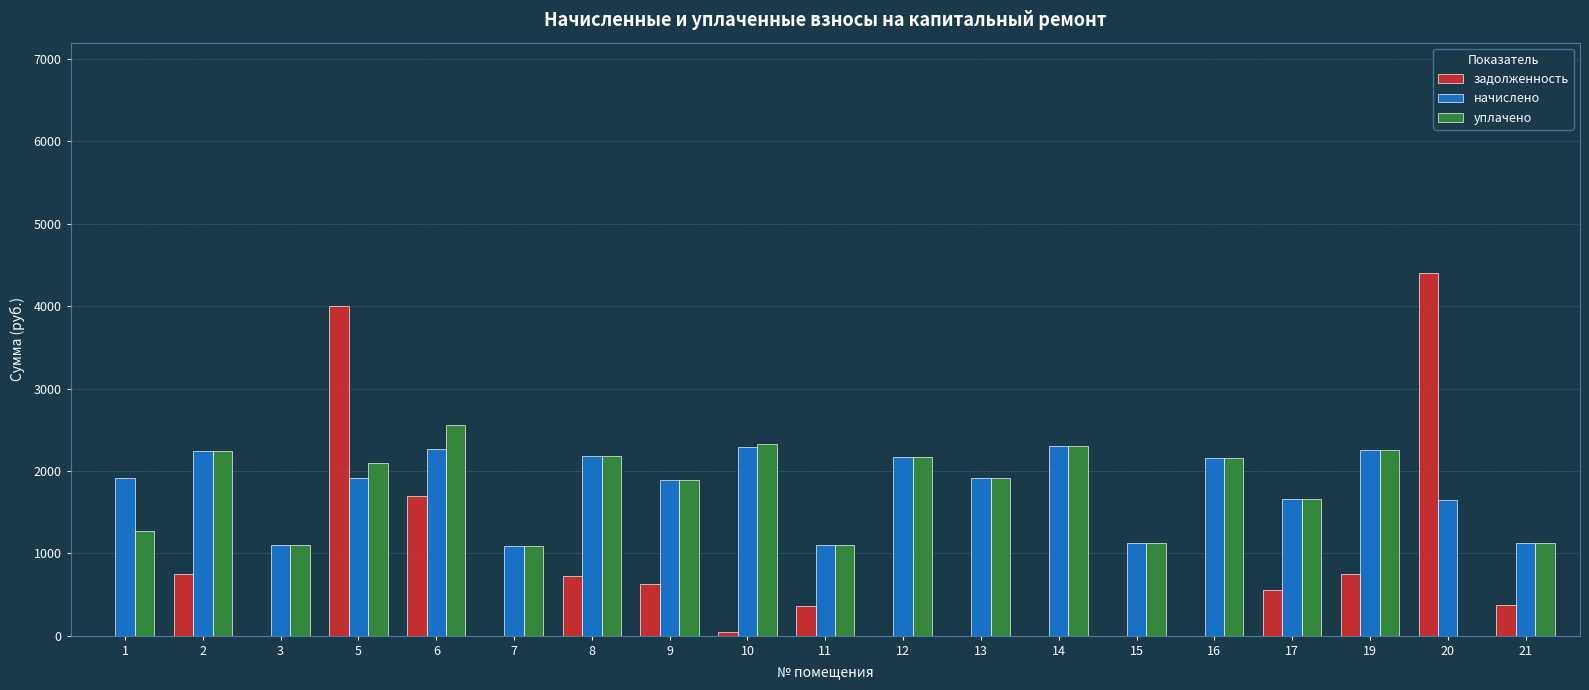

What value does the уплачено series have at 5?

2091.6